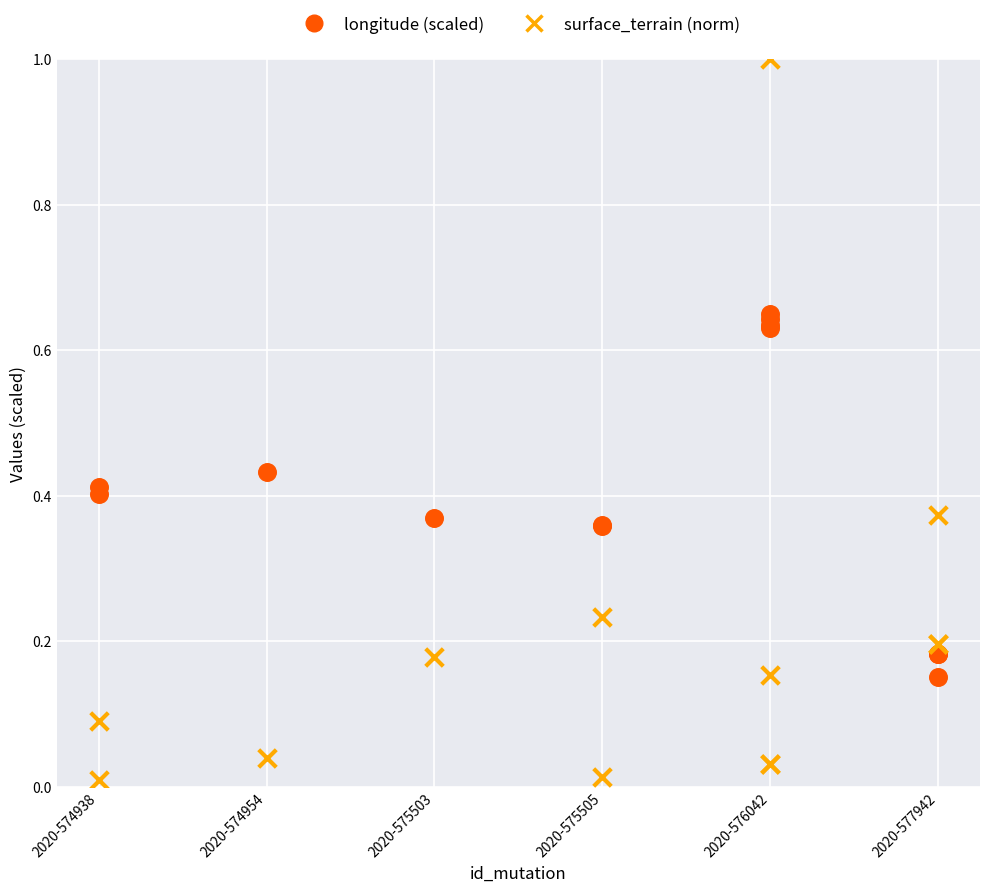

Which series reaches the minimum Y coordinate?

surface_terrain (norm)